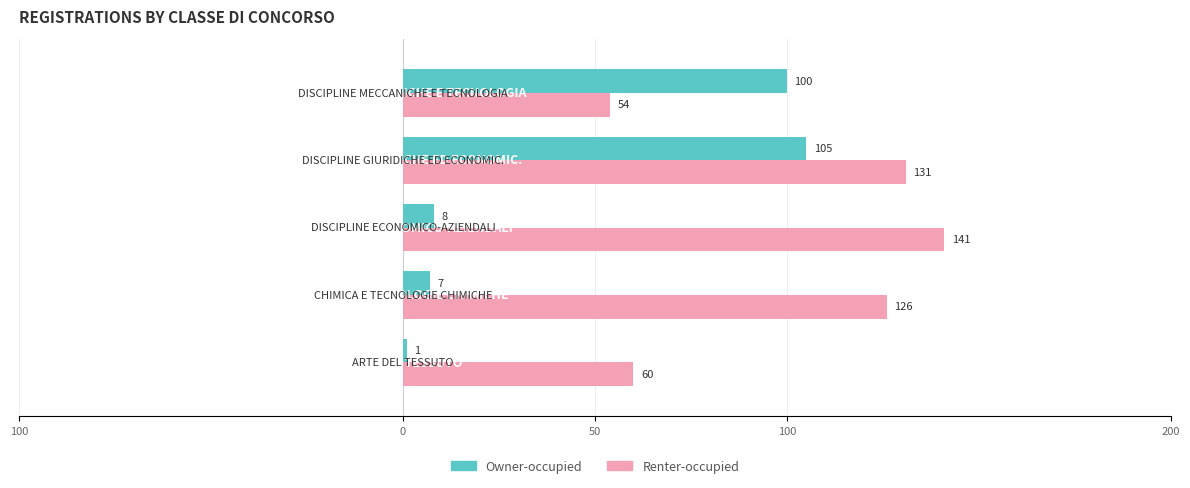

What is the difference between the maximum and minimum values in the Owner-occupied series?

104